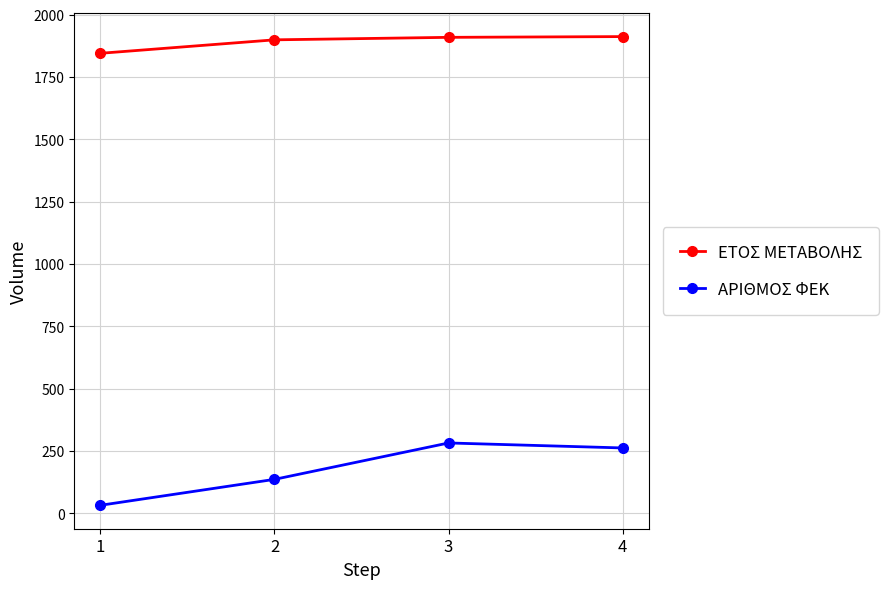

What is the sum of all ΕΤΟΣ ΜΕΤΑΒΟΛΗΣ values?

7565